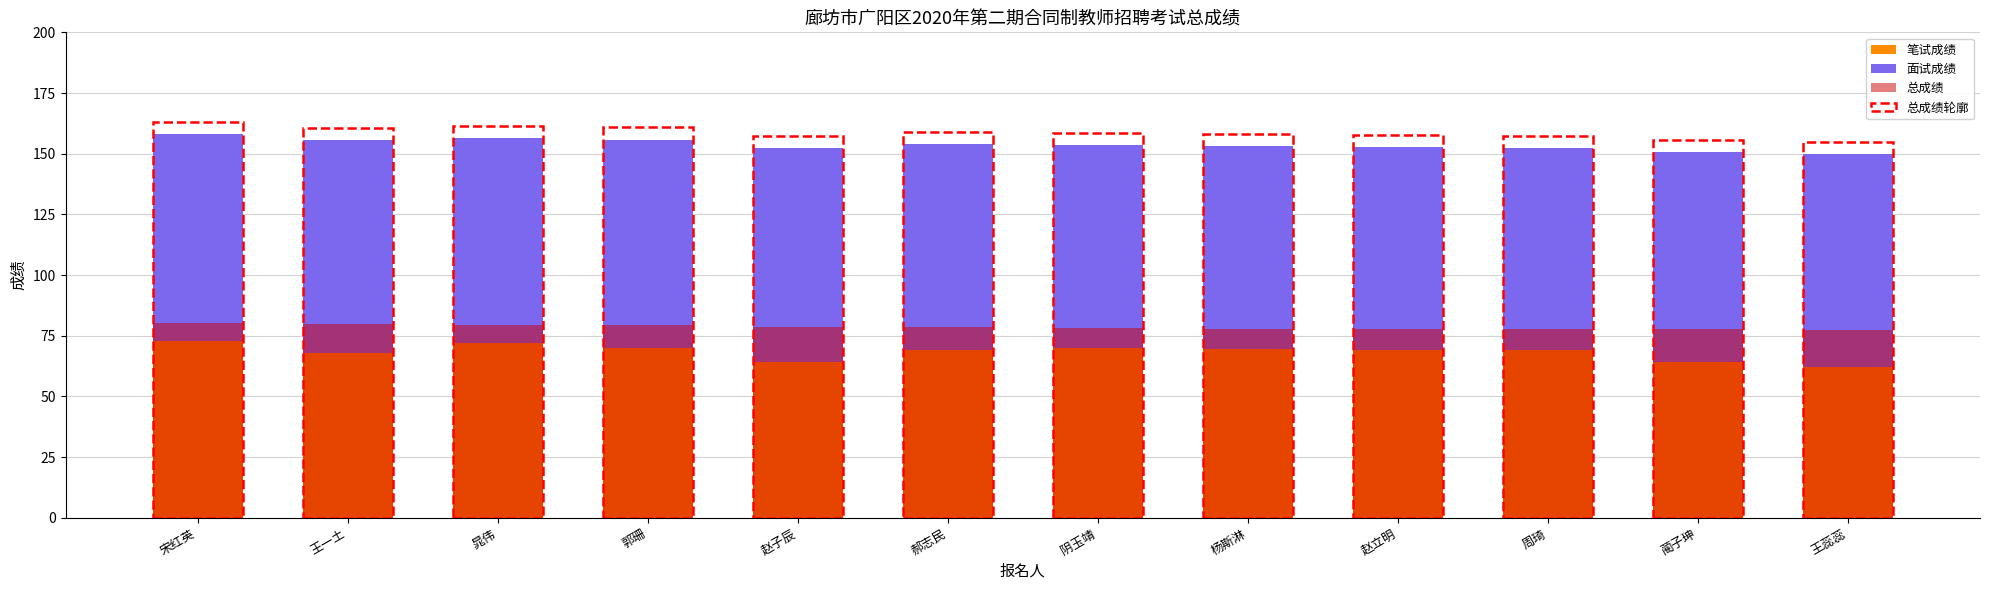

Which label corresponds to the smallest value in the chart?

王蕊蕊